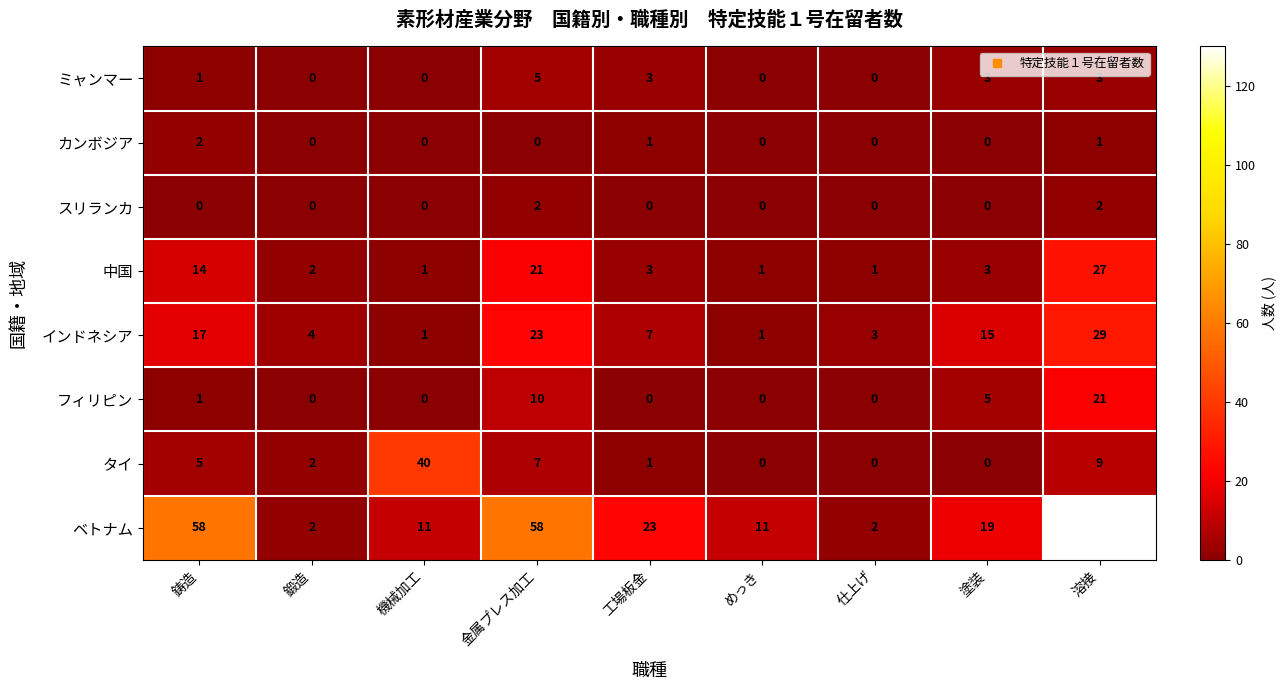

What is the difference between the ミャンマー values at 金属プレス加工 and 仕上げ?

5